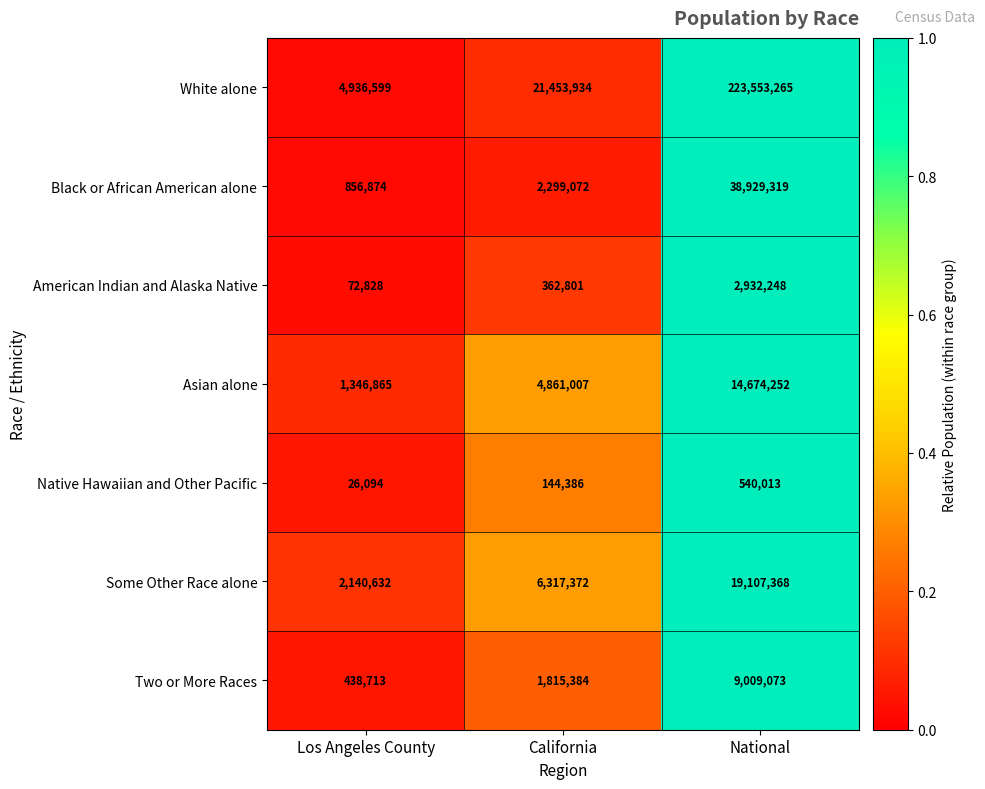

Which series has the largest total across all categories?

White alone